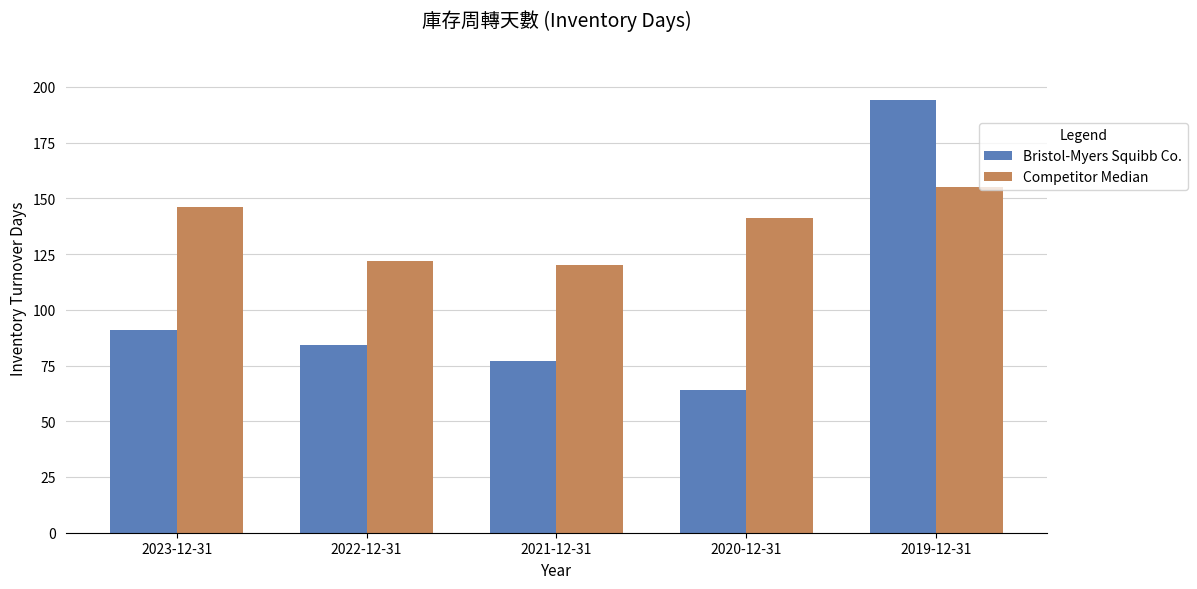

Rank the categories by Competitor Median value from lowest to highest.

2021-12-31, 2022-12-31, 2020-12-31, 2023-12-31, 2019-12-31